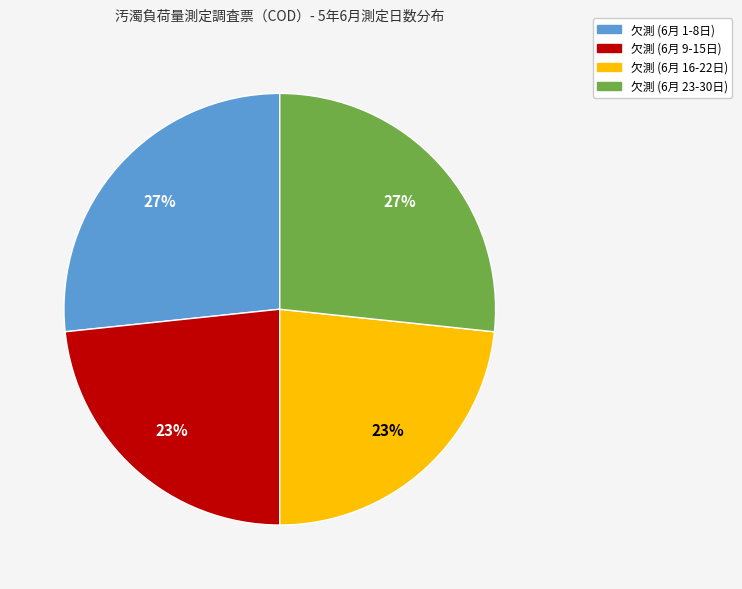

Is there any slice that represents more than half of the pie?

No